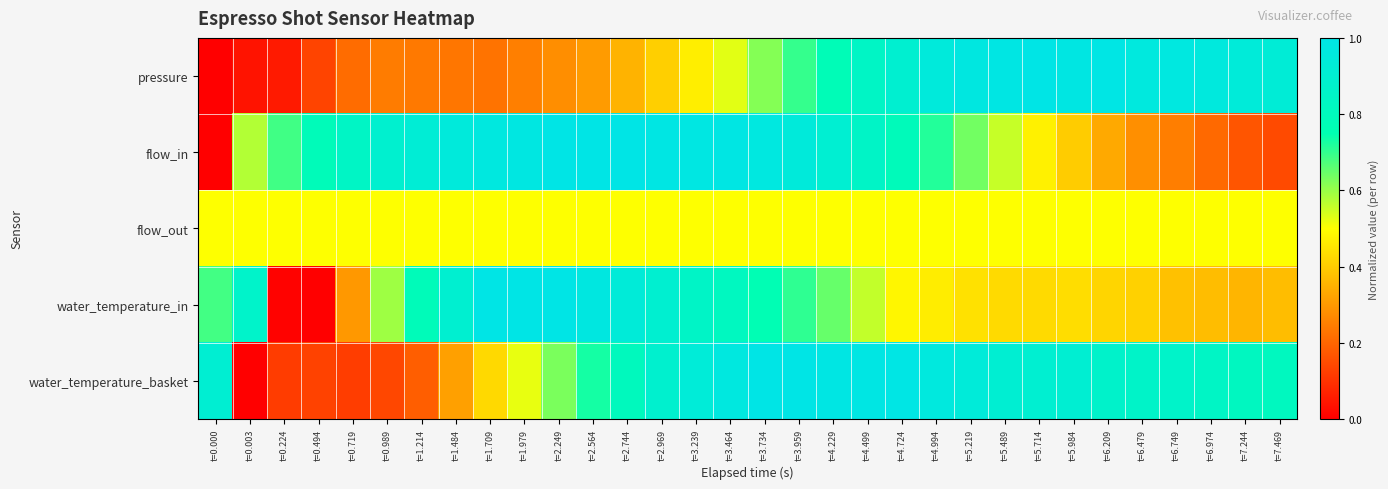

Reading left to right, what are all the values shown in this chart?

pressure: t=0.000=0.0	t=0.003=0.0	t=0.224=0.1	t=0.494=0.1	t=0.719=0.2	t=0.989=0.2	t=1.214=0.2	t=1.484=0.2	t=1.709=0.2	t=1.979=0.3	t=2.249=0.3	t=2.564=0.3	t=2.744=0.4	t=2.969=0.4	t=3.239=0.5	t=3.464=0.5	t=3.734=0.6	t=3.959=0.7	t=4.229=0.8	t=4.499=0.8	t=4.724=0.9	t=4.994=0.9	t=5.219=1.0	t=5.489=1.0	t=5.714=1.0	t=5.984=1.0	t=6.209=1.0	t=6.479=1.0	t=6.749=1.0	t=6.974=1.0	t=7.244=0.9	t=7.469=0.9
flow_in: t=0.000=0.0	t=0.003=0.6	t=0.224=0.7	t=0.494=0.8	t=0.719=0.8	t=0.989=0.9	t=1.214=0.9	t=1.484=0.9	t=1.709=1.0	t=1.979=1.0	t=2.249=1.0	t=2.564=1.0	t=2.744=1.0	t=2.969=1.0	t=3.239=1.0	t=3.464=1.0	t=3.734=1.0	t=3.959=0.9	t=4.229=0.9	t=4.499=0.8	t=4.724=0.8	t=4.994=0.7	t=5.219=0.6	t=5.489=0.6	t=5.714=0.5	t=5.984=0.4	t=6.209=0.3	t=6.479=0.3	t=6.749=0.2	t=6.974=0.2	t=7.244=0.2	t=7.469=0.1
flow_out: t=0.000=0.5	t=0.003=0.5	t=0.224=0.5	t=0.494=0.5	t=0.719=0.5	t=0.989=0.5	t=1.214=0.5	t=1.484=0.5	t=1.709=0.5	t=1.979=0.5	t=2.249=0.5	t=2.564=0.5	t=2.744=0.5	t=2.969=0.5	t=3.239=0.5	t=3.464=0.5	t=3.734=0.5	t=3.959=0.5	t=4.229=0.5	t=4.499=0.5	t=4.724=0.5	t=4.994=0.5	t=5.219=0.5	t=5.489=0.5	t=5.714=0.5	t=5.984=0.5	t=6.209=0.5	t=6.479=0.5	t=6.749=0.5	t=6.974=0.5	t=7.244=0.5	t=7.469=0.5
water_temperature_in: t=0.000=0.7	t=0.003=0.9	t=0.224=0.0	t=0.494=0.0	t=0.719=0.3	t=0.989=0.6	t=1.214=0.8	t=1.484=0.9	t=1.709=1.0	t=1.979=1.0	t=2.249=1.0	t=2.564=1.0	t=2.744=0.9	t=2.969=0.9	t=3.239=0.8	t=3.464=0.8	t=3.734=0.8	t=3.959=0.7	t=4.229=0.6	t=4.499=0.6	t=4.724=0.5	t=4.994=0.5	t=5.219=0.4	t=5.489=0.4	t=5.714=0.4	t=5.984=0.4	t=6.209=0.4	t=6.479=0.4	t=6.749=0.4	t=6.974=0.4	t=7.244=0.4	t=7.469=0.4
water_temperature_basket: t=0.000=0.9	t=0.003=0.0	t=0.224=0.1	t=0.494=0.1	t=0.719=0.1	t=0.989=0.1	t=1.214=0.2	t=1.484=0.3	t=1.709=0.4	t=1.979=0.5	t=2.249=0.6	t=2.564=0.7	t=2.744=0.8	t=2.969=0.9	t=3.239=0.9	t=3.464=1.0	t=3.734=1.0	t=3.959=1.0	t=4.229=1.0	t=4.499=1.0	t=4.724=1.0	t=4.994=1.0	t=5.219=0.9	t=5.489=0.9	t=5.714=0.9	t=5.984=0.9	t=6.209=0.9	t=6.479=0.9	t=6.749=0.9	t=6.974=0.8	t=7.244=0.8	t=7.469=0.8